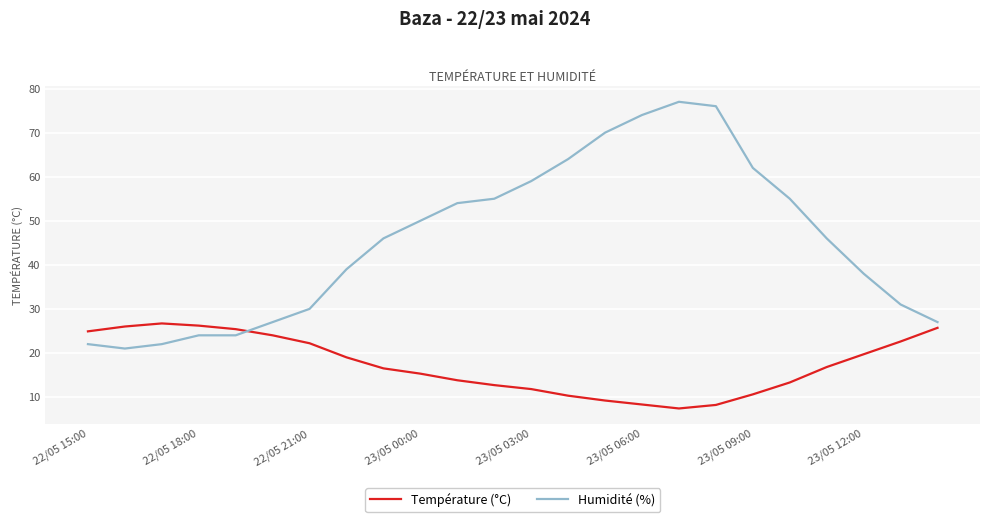

True or false: Humidité (%) and Température (°C) cross at least once.

True